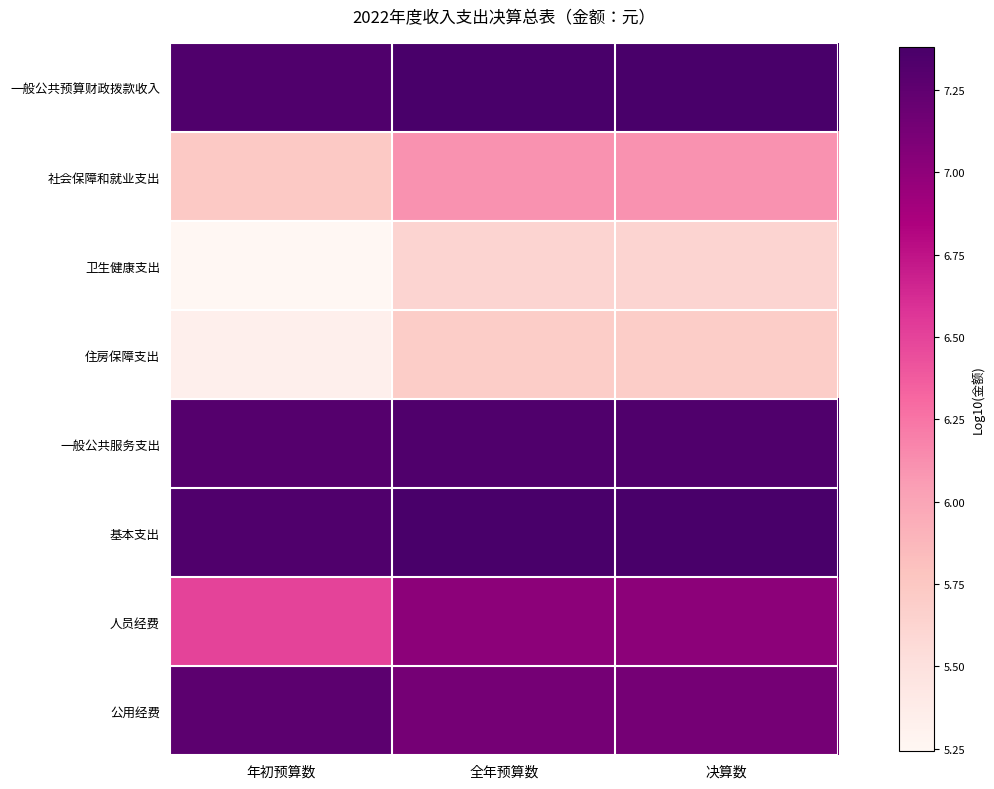

Reading left to right, extract all data points from this chart.

一般公共预算财政拨款收入: 年初预算数=7.3	全年预算数=7.4	决算数=7.4
社会保障和就业支出: 年初预算数=5.7	全年预算数=6.1	决算数=6.1
卫生健康支出: 年初预算数=5.2	全年预算数=5.6	决算数=5.6
住房保障支出: 年初预算数=5.3	全年预算数=5.7	决算数=5.7
一般公共服务支出: 年初预算数=7.3	全年预算数=7.3	决算数=7.3
基本支出: 年初预算数=7.3	全年预算数=7.4	决算数=7.4
人员经费: 年初预算数=6.5	全年预算数=7.0	决算数=7.0
公用经费: 年初预算数=7.3	全年预算数=7.1	决算数=7.1